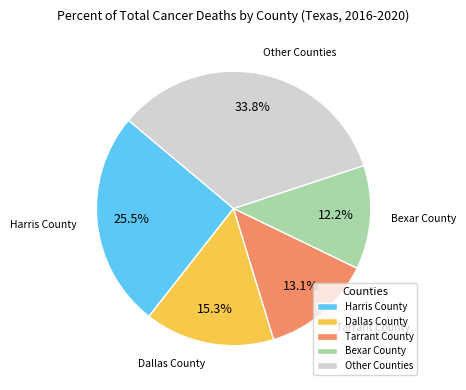

Does Tarrant County account for over 50% of the chart?

No